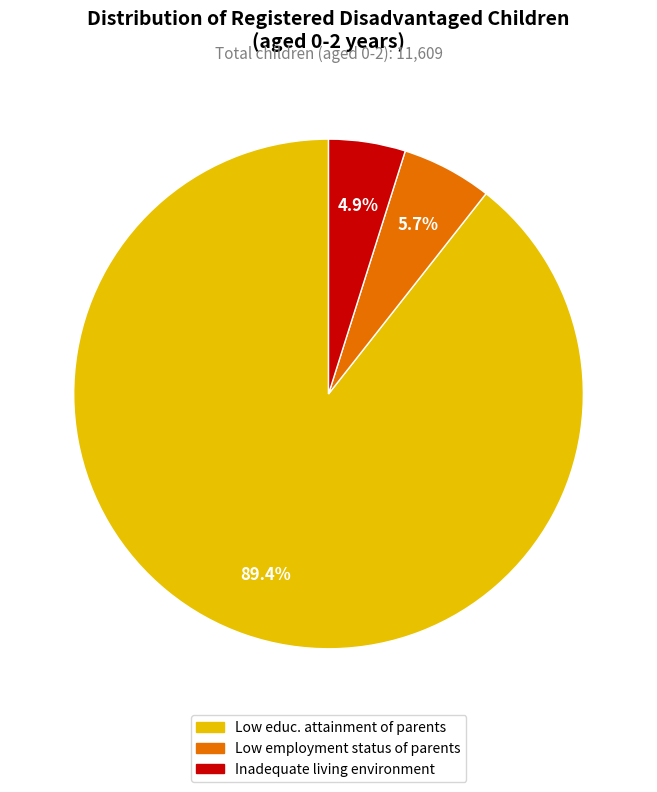

Does any single category account for the majority?

Yes